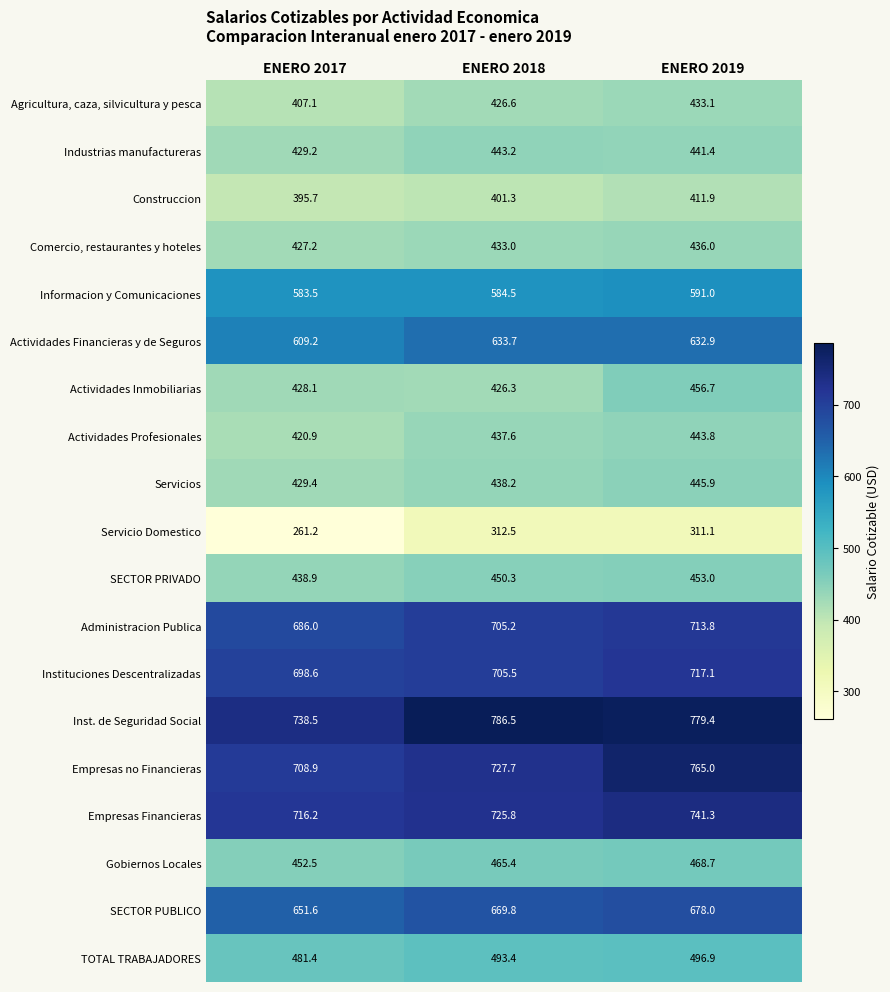

What is the sum of all Comercio, restaurantes y hoteles values?

1296.2